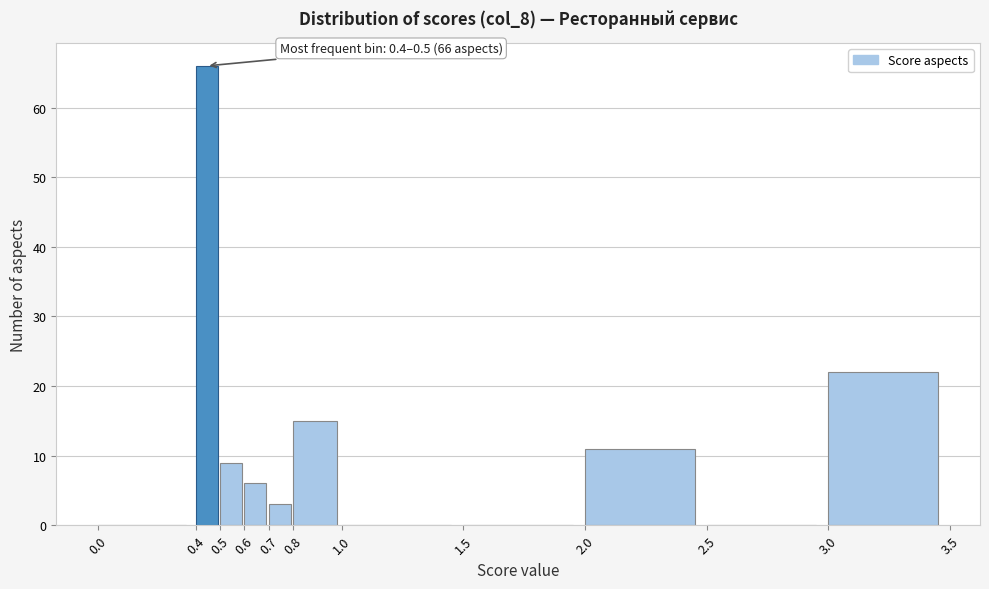

Which range on the x-axis has the tallest bar?

0.4 to 0.5